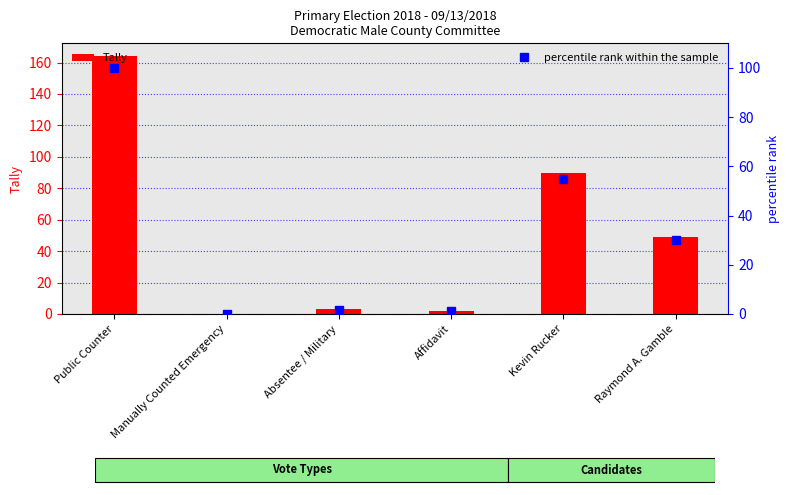

The value of percentile rank within the sample at Manually Counted Emergency is 62.5. True or false?

False